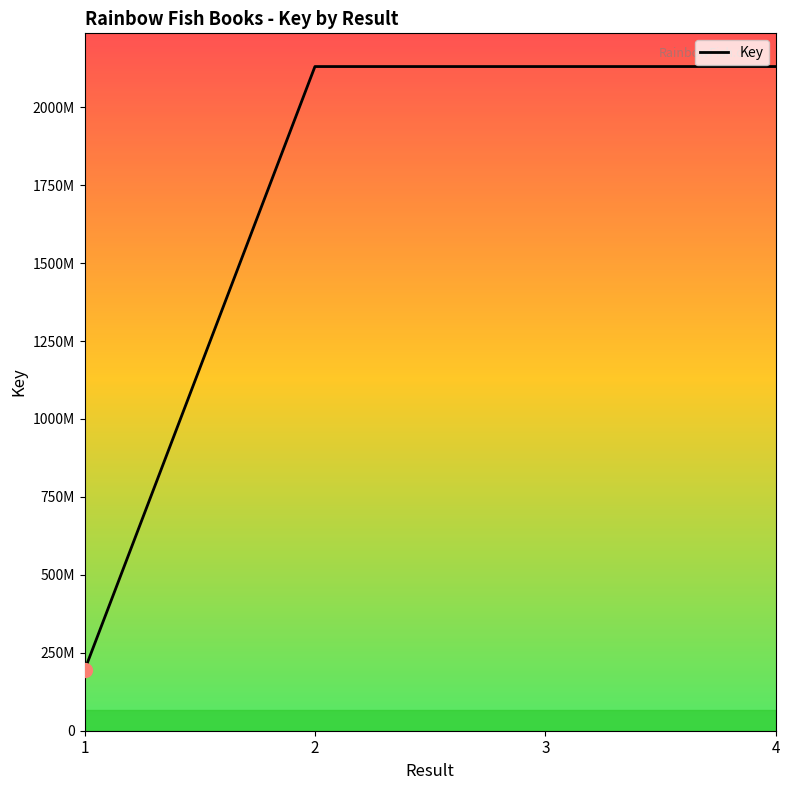

Reading left to right, list all the values displayed in this chart.

193804530	2130383547	2130383576	2130401281